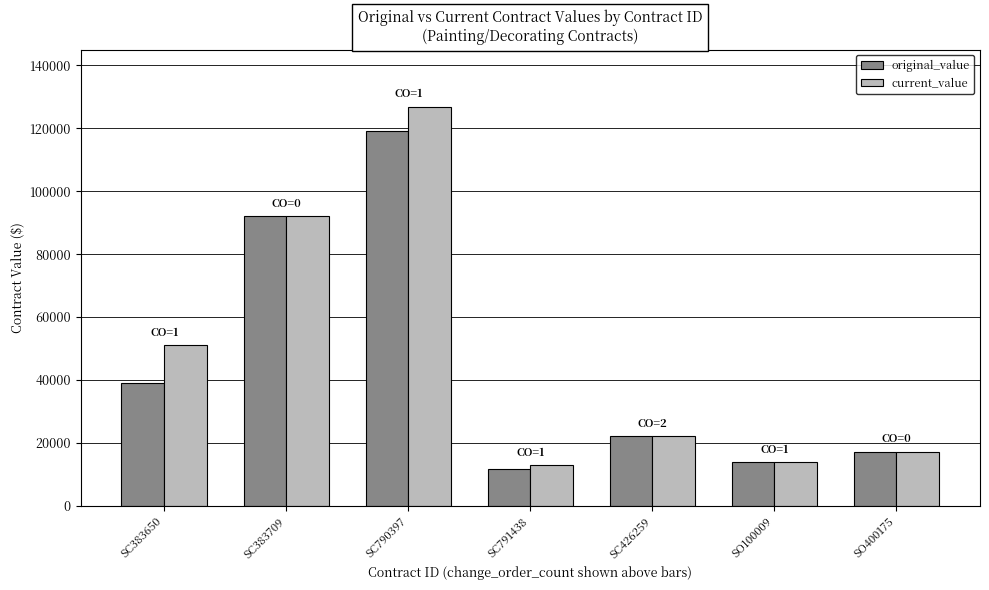

What is the lowest value of the current_value series?

12900